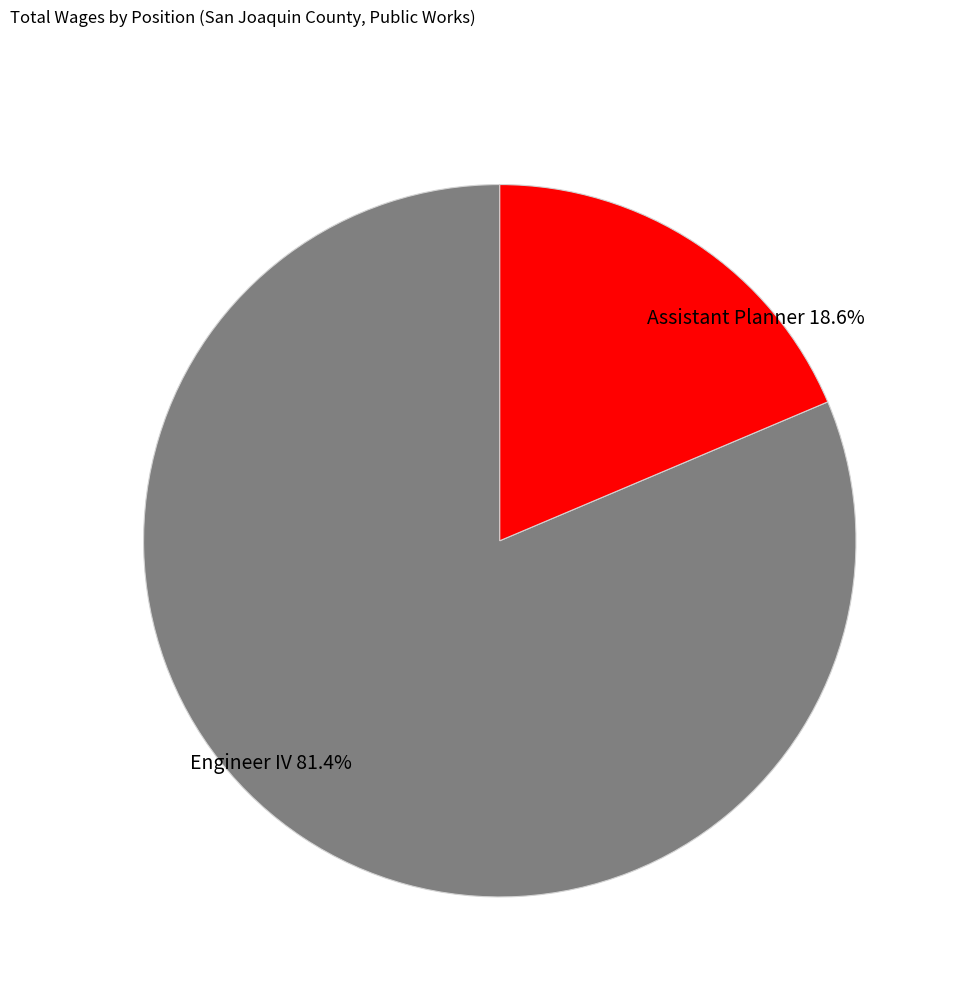

How many segments does this pie chart have?

2